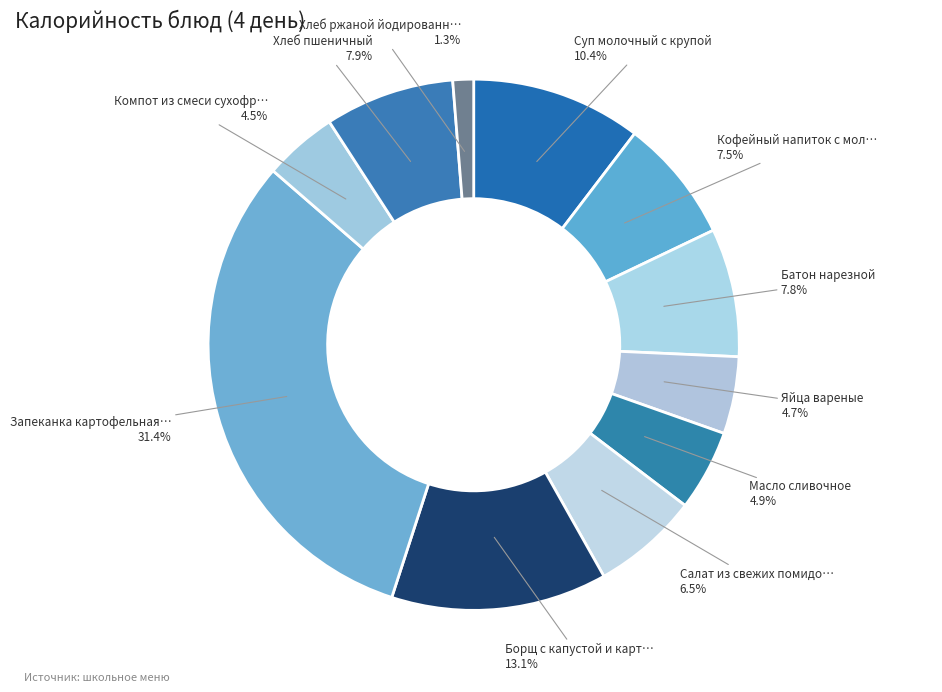

Does any single category account for the majority?

No